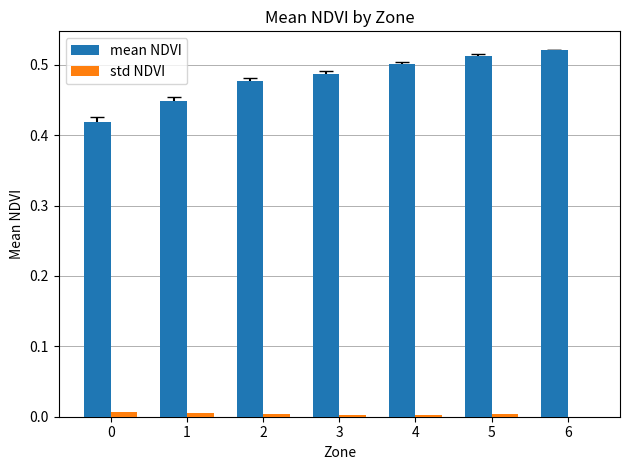

Which series has the largest total across all categories?

mean NDVI